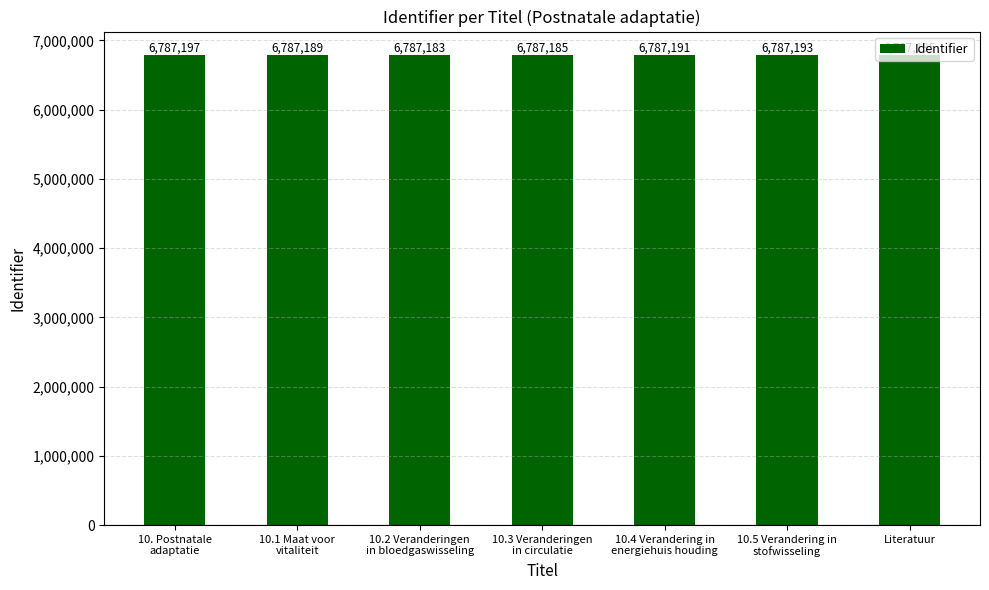

List the labels in order of value, largest first.

10. Postnatale
adaptatie, Literatuur, 10.5 Verandering in
stofwisseling, 10.4 Verandering in
energiehuis houding, 10.1 Maat voor
vitaliteit, 10.3 Veranderingen
in circulatie, 10.2 Veranderingen
in bloedgaswisseling